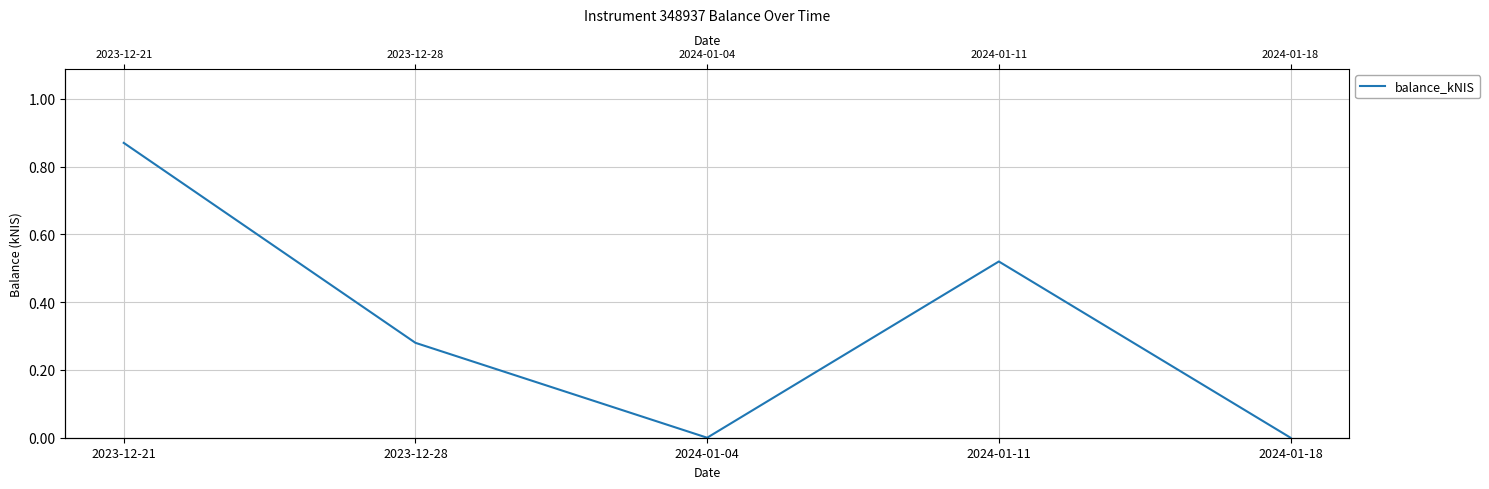

How many data points are above 0?

3